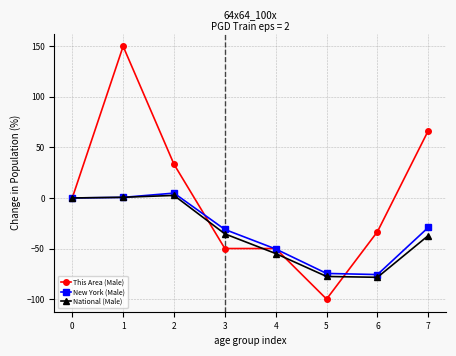

How many data points in New York (Male) are above -29?

3